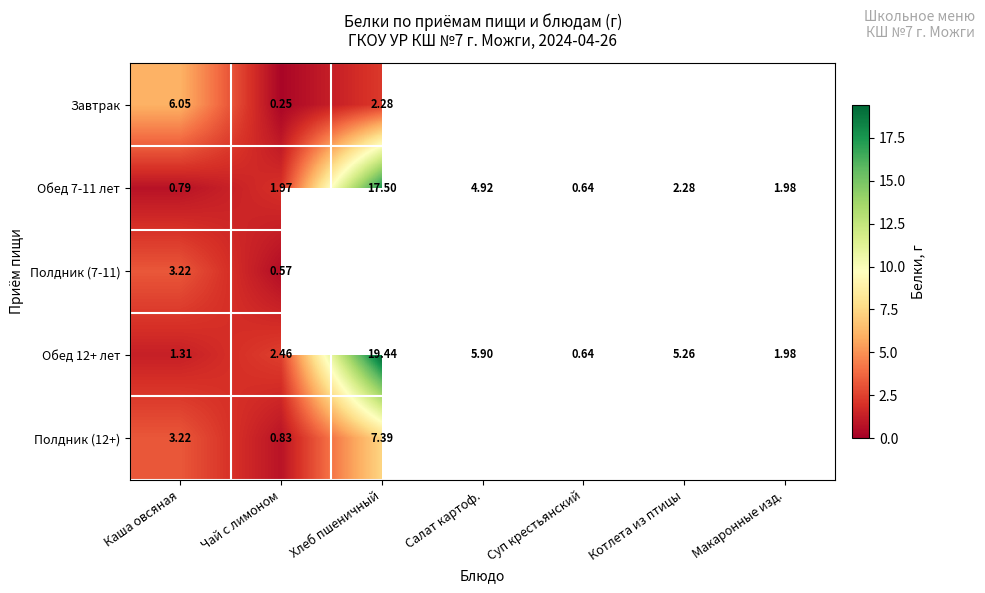

Where does the Обед 7-11 лет series first go above 1?

Чай с лимоном